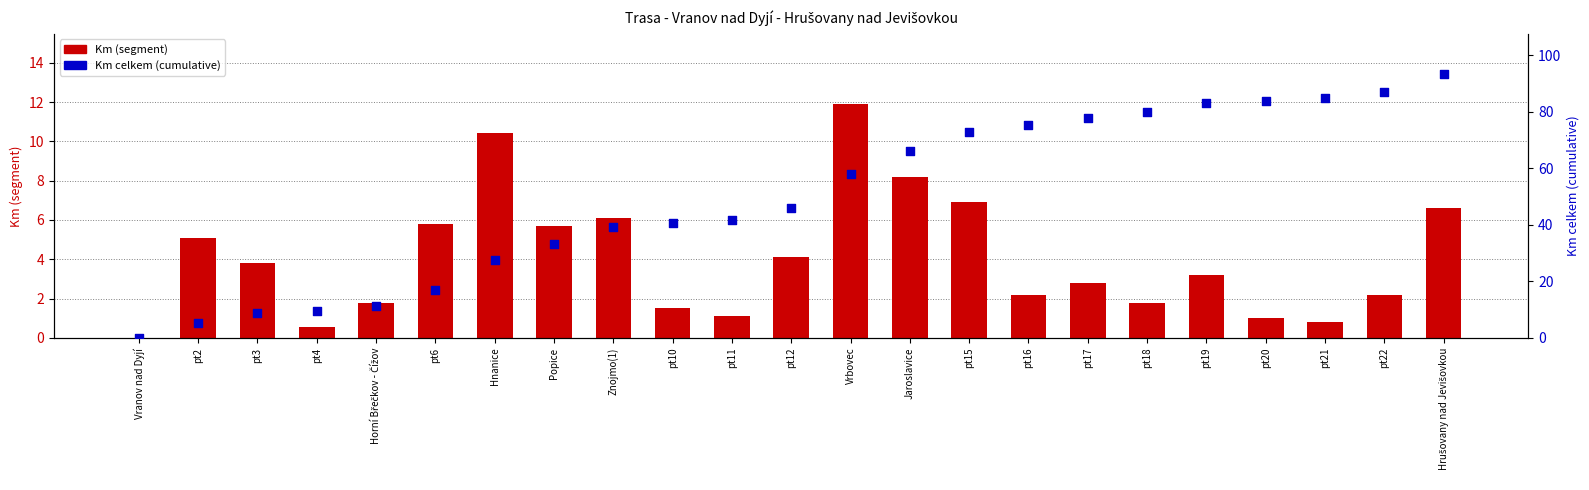

Which series has the largest total across all categories?

Km celkem (cumulative)